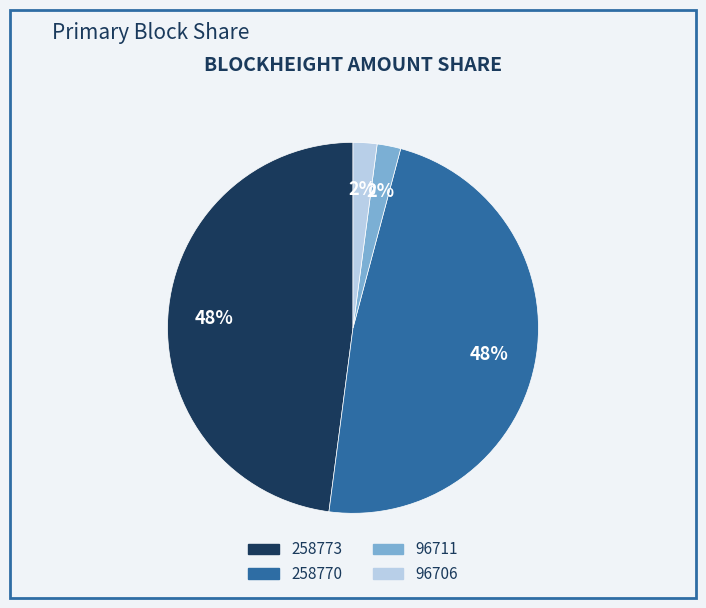

Combined, do 258770 and 258773 account for over 50%?

Yes